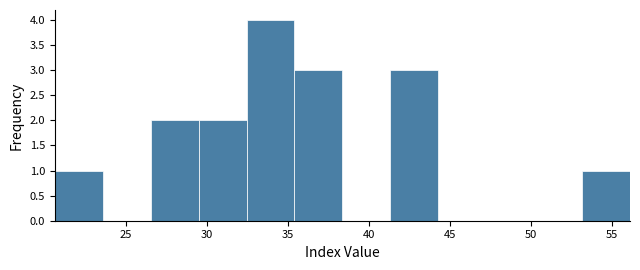

Over which range of the x-axis is the bar tallest?

32.5 to 35.5